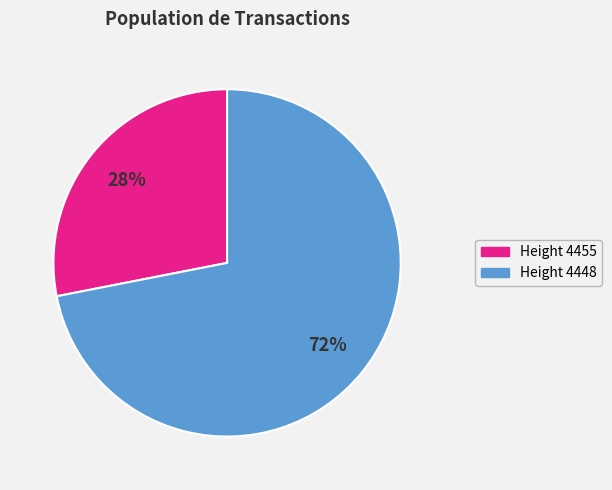

To the nearest percent, what is the average slice percentage?

50%